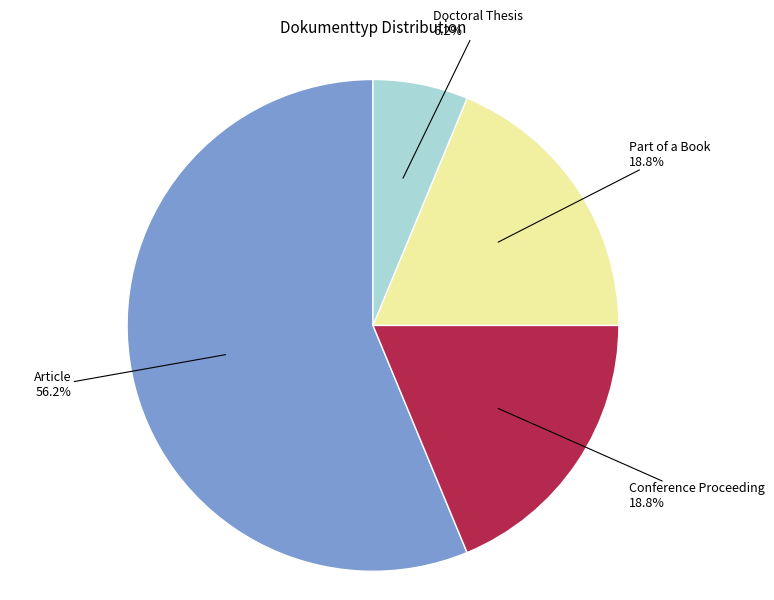

To the nearest percent, what is the difference between the largest and smallest slice percentages?

50%